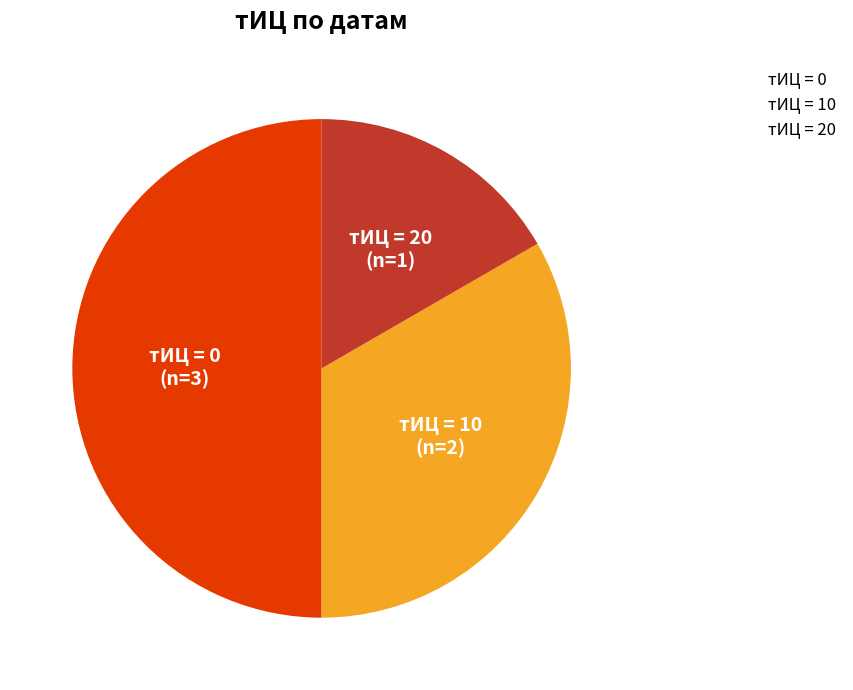

Is тИЦ = 20 the majority of the pie?

No